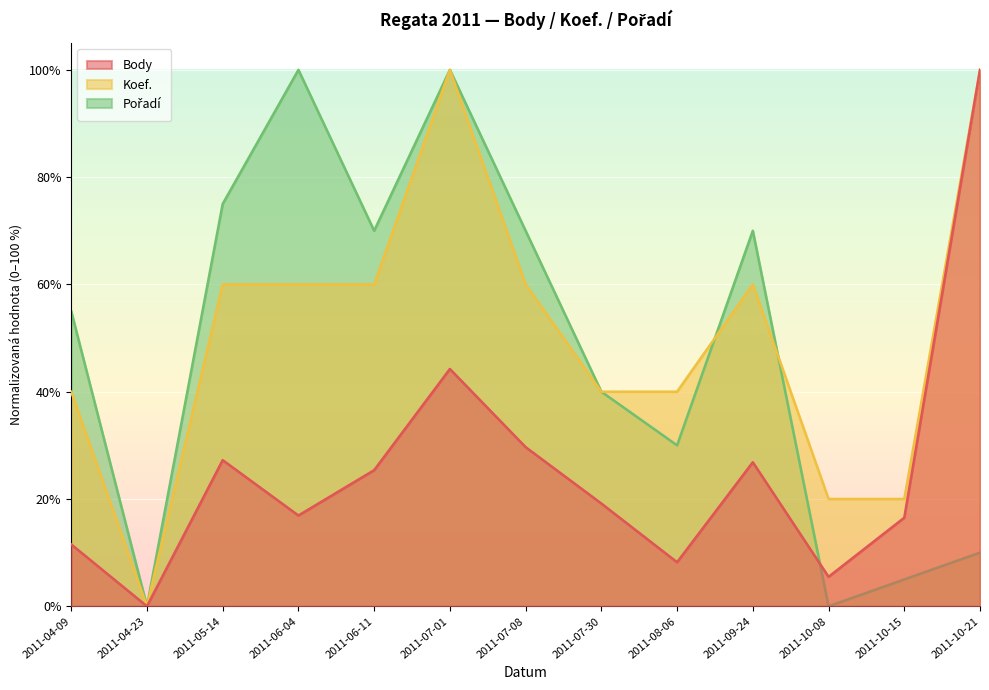

How many lines are shown in the chart?

3